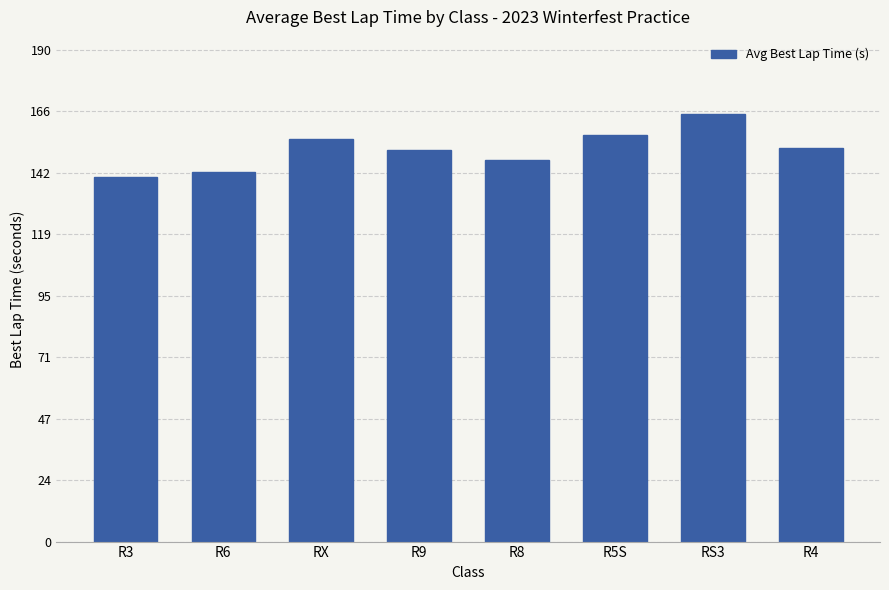

The value at R3 is 140.7. True or false?

True